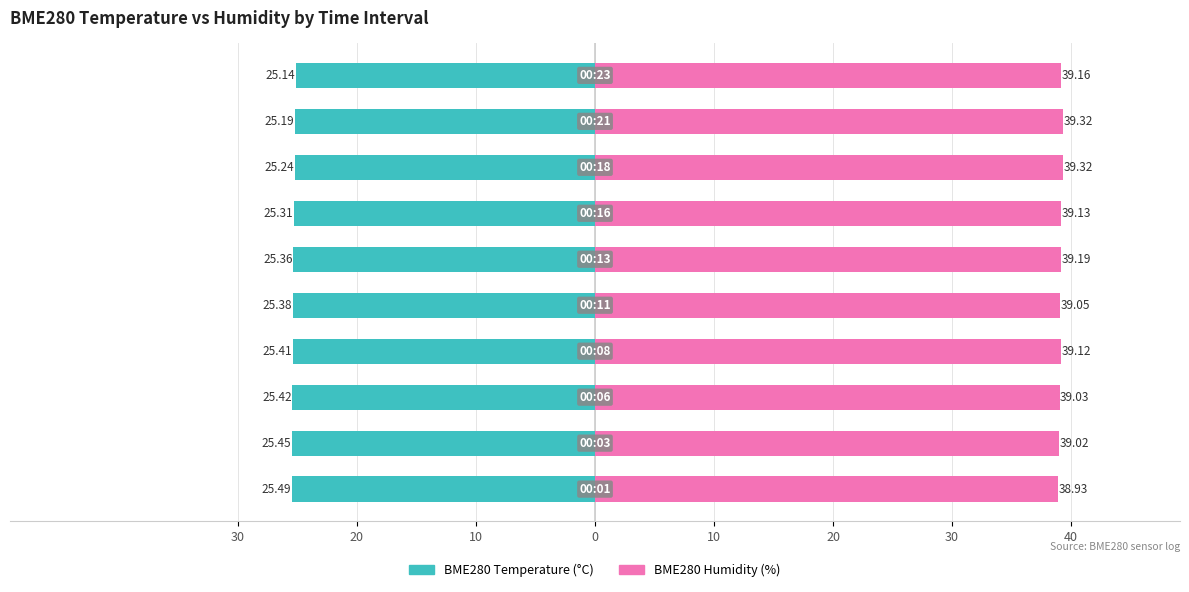

Reading left to right, transcribe all the data shown in this chart.

BME280_temperature: -25.5	-25.4	-25.4	-25.4	-25.4	-25.4	-25.3	-25.2	-25.2	-25.1
BME280_humidity: 38.9	39.0	39.0	39.1	39.0	39.2	39.1	39.3	39.3	39.2